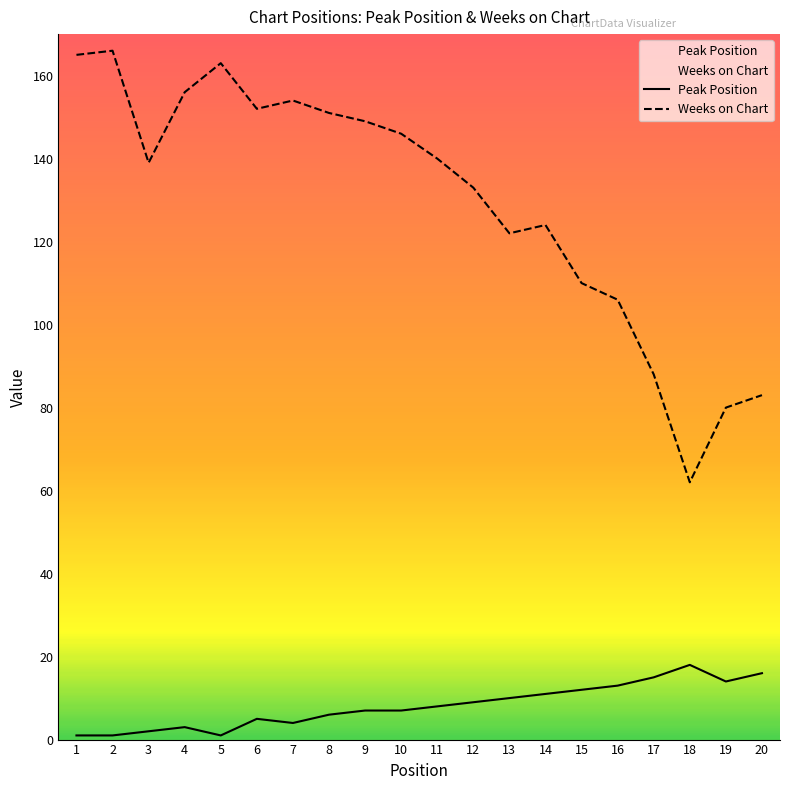

What is the total value across all series at 15?

122